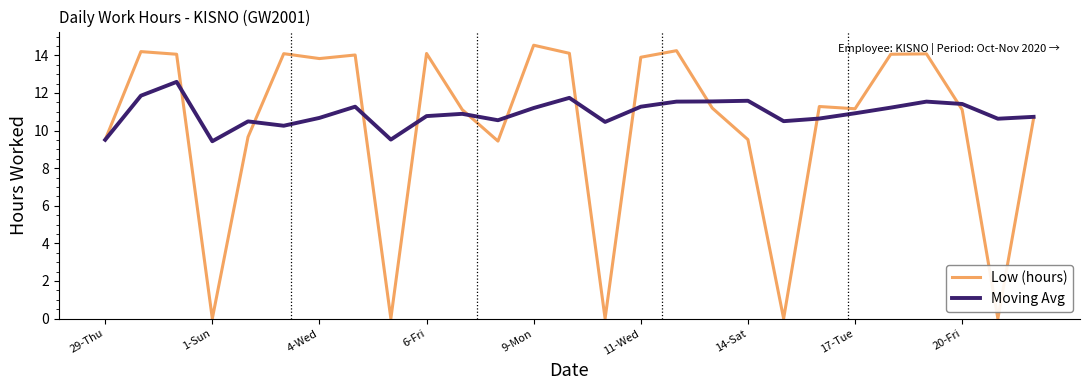

What is the average value of the Moving Avg series?

10.9